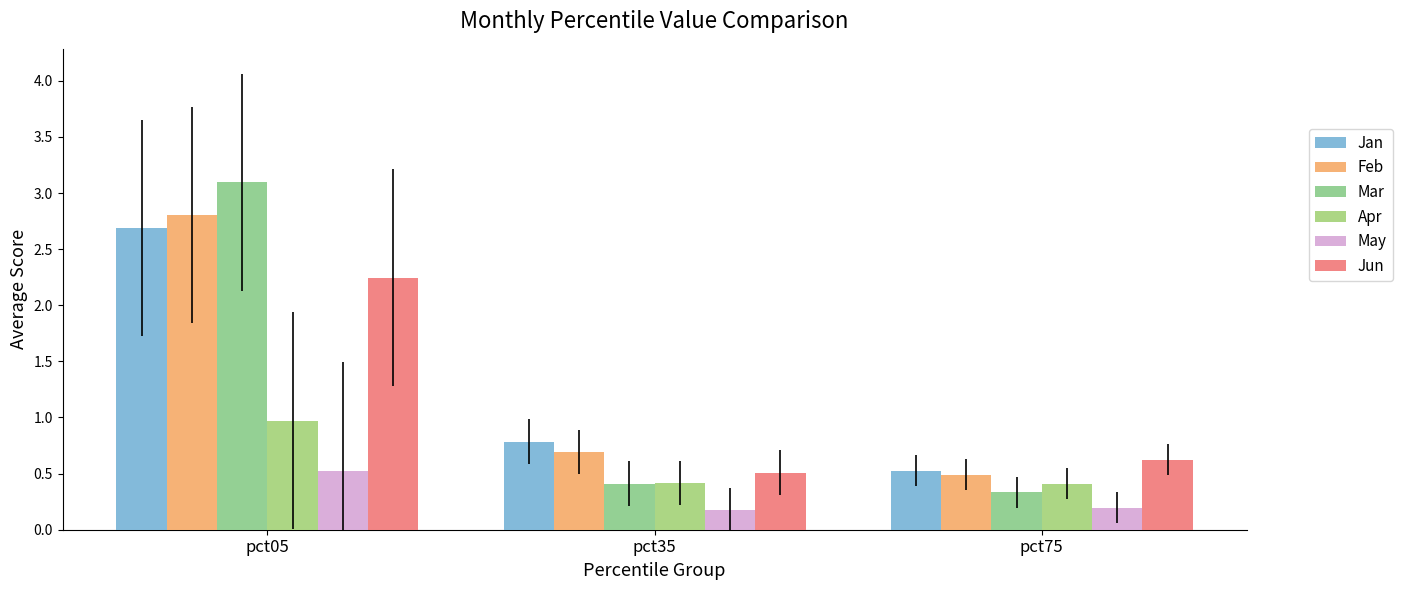

Which series has the largest range (max minus min)?

Mar